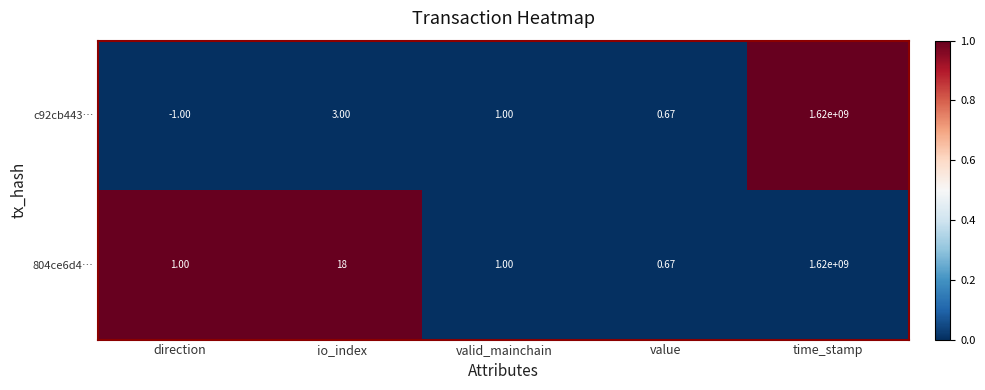

At how many categories does at least one series exceed 0?

5